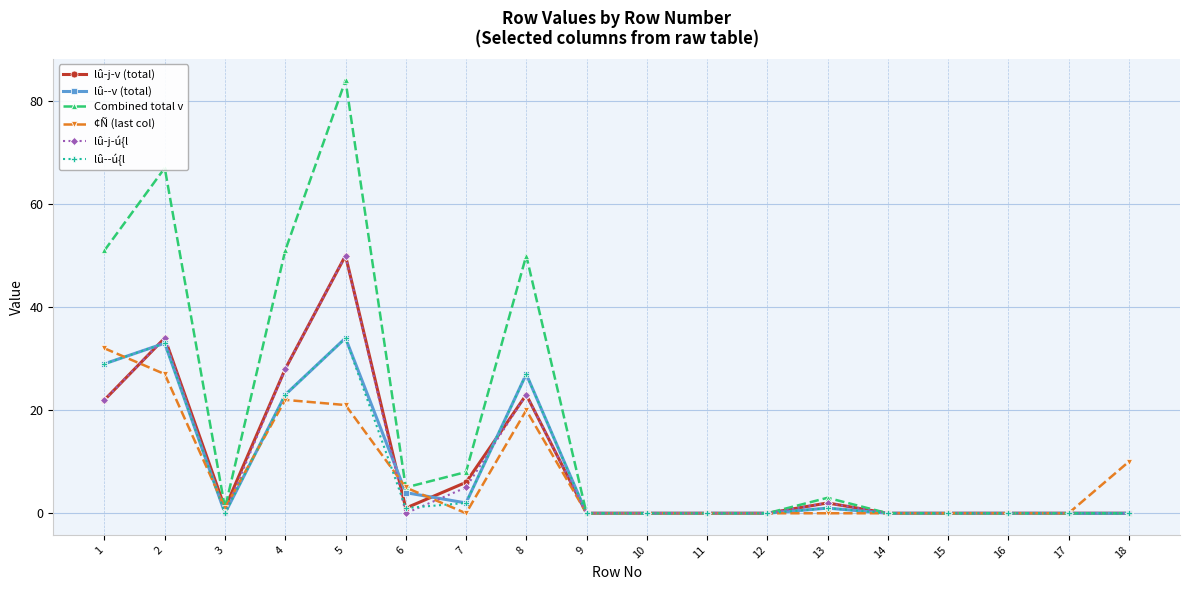

Does the chart have visible grid lines?

Yes